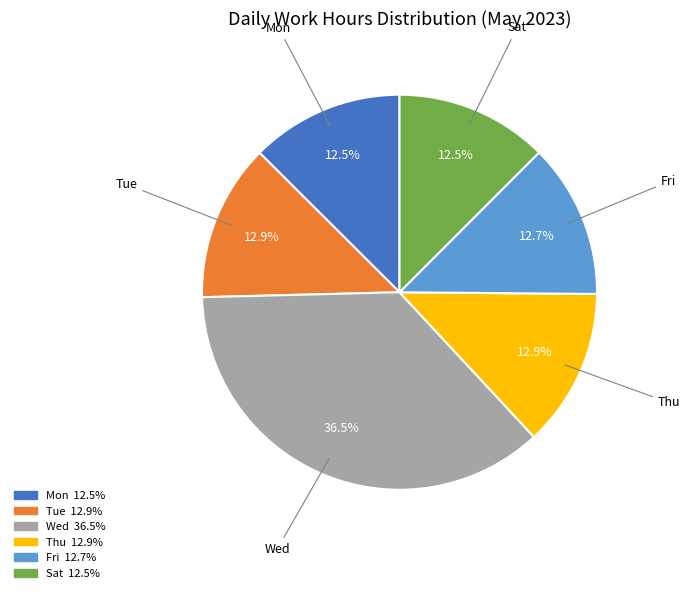

Which slice is the largest?

Wed